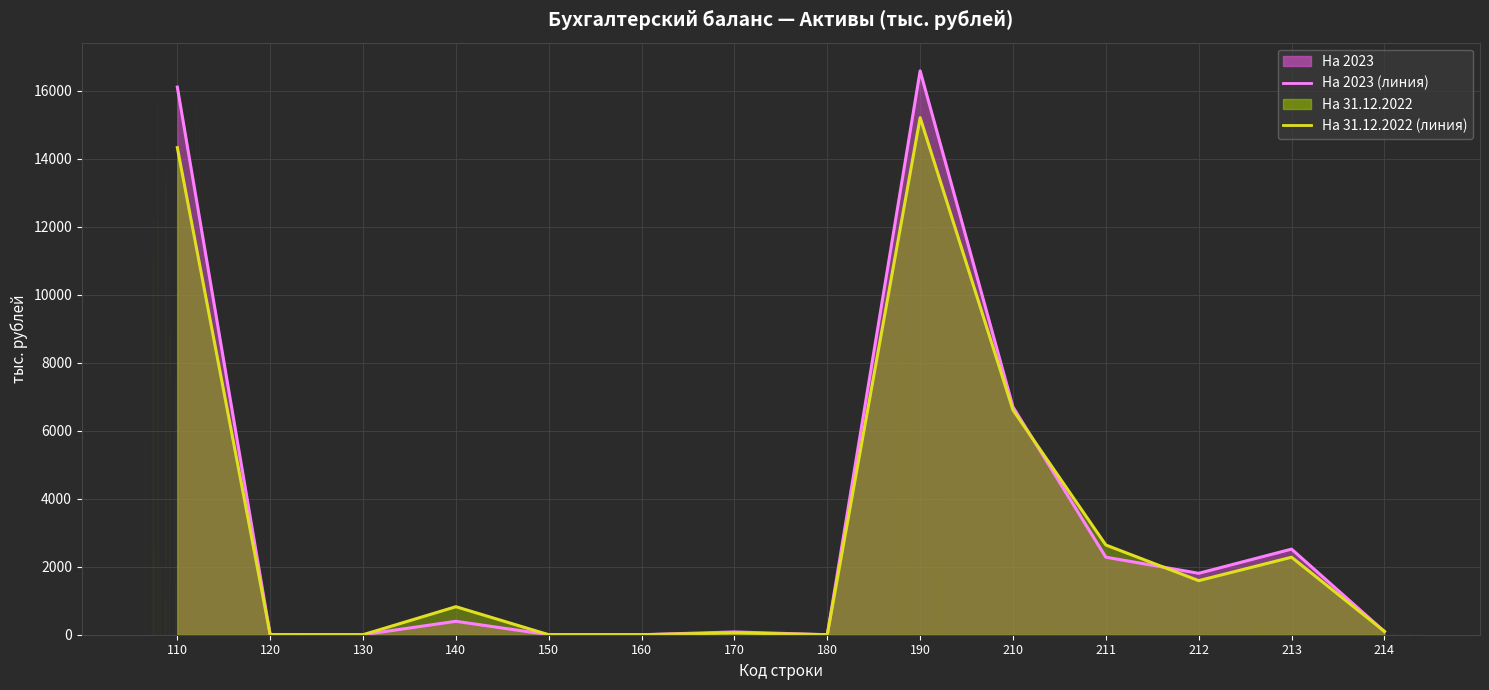

In На 31.12.2022 (линия), how many points are lower than both neighbors (excluding endpoints)?

3